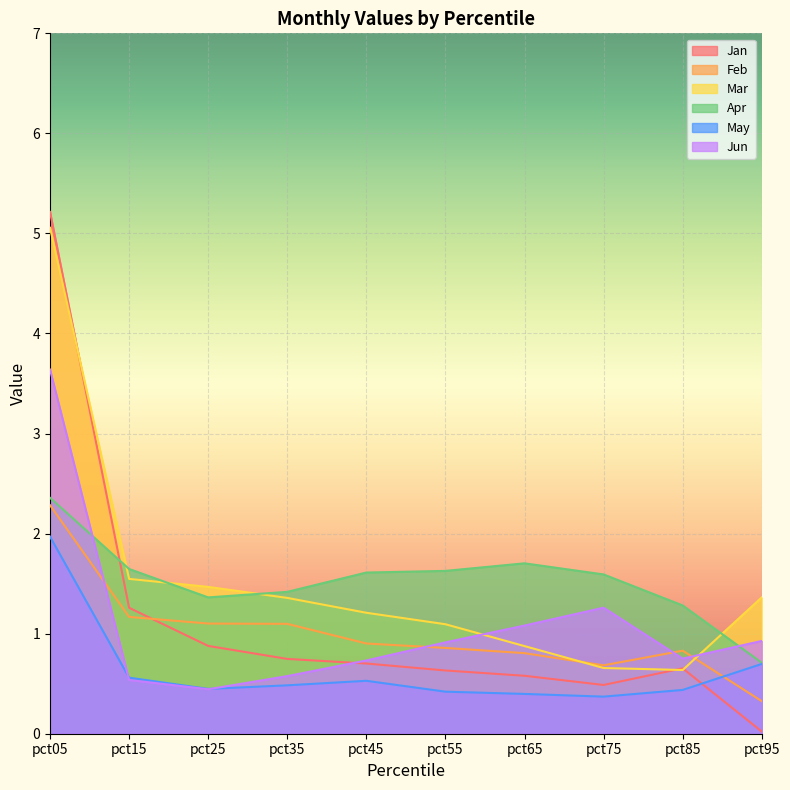

At which category does the chart reach its peak across all series?

pct05